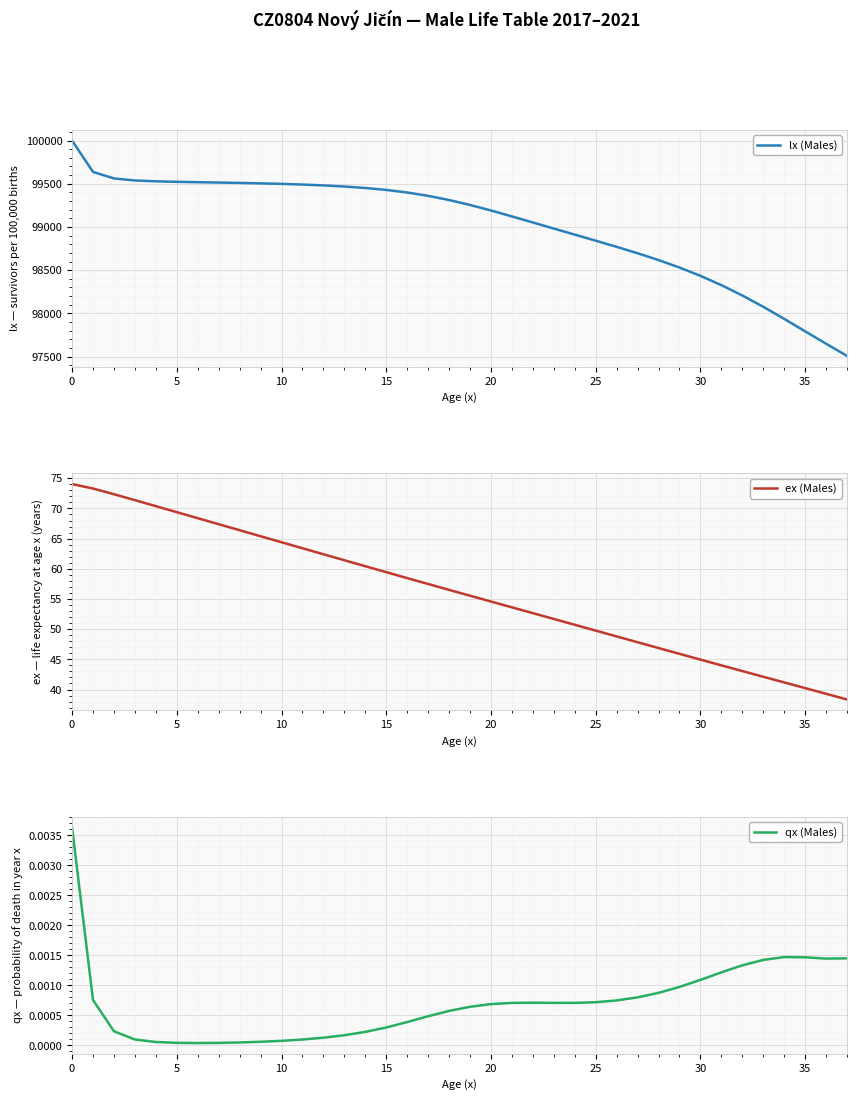

What is the highest value of the lx (Males) series?

100000.0